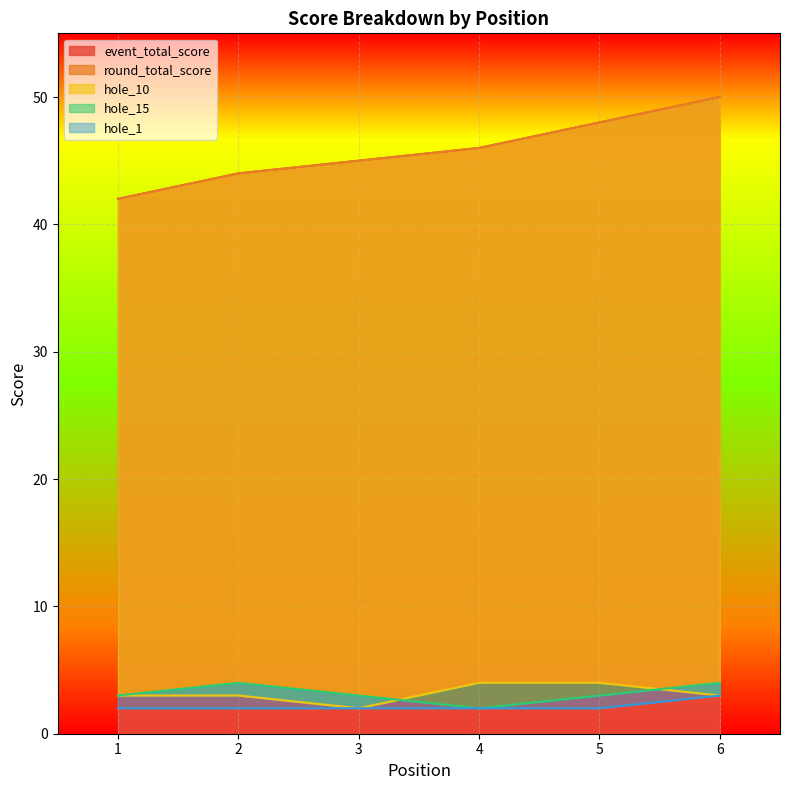

The event_total_score series shows 16 at 1. True or false?

False